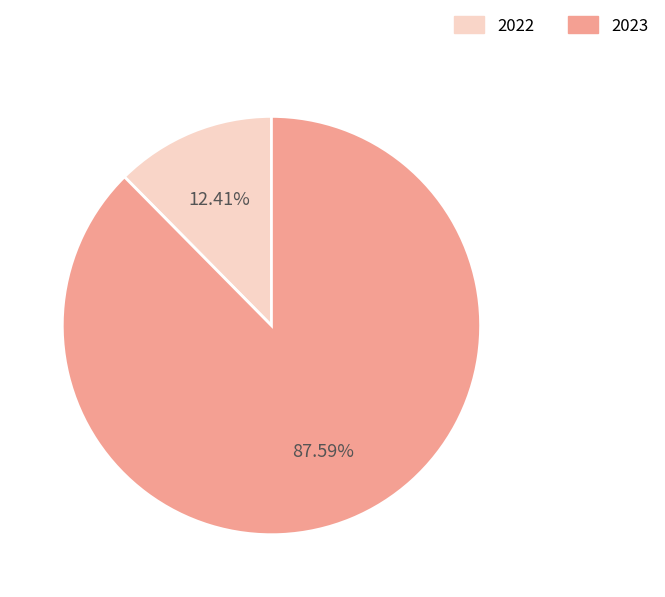

Which slice represents more than half of the pie?

2023